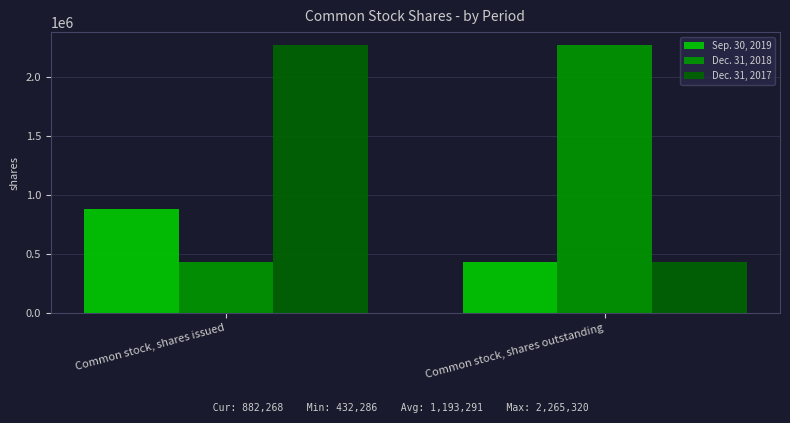

What is the difference between the Dec. 31, 2018 values at Common stock, shares outstanding and Common stock, shares issued?

1833034